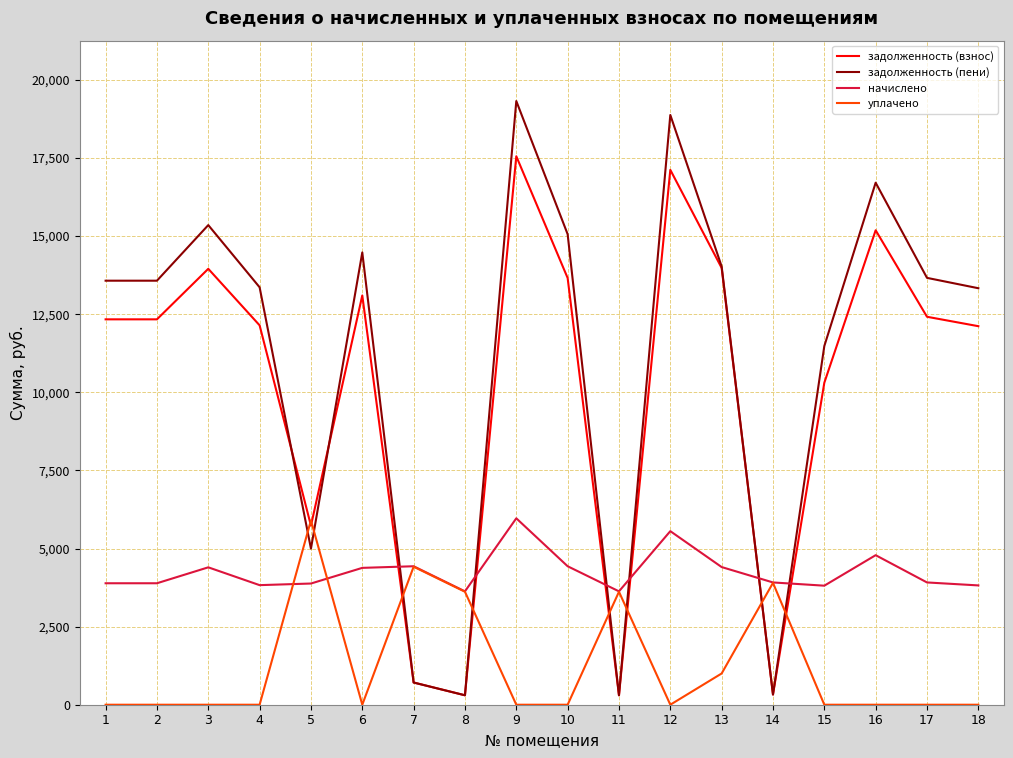

How many values in the задолженность (взнос) series exceed 12335?

10